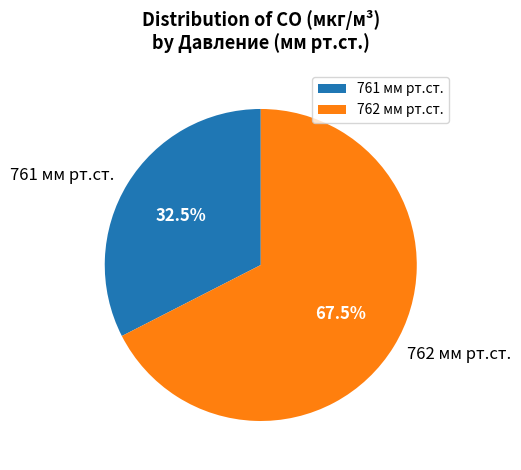

What percentage is NOT represented by 762 мм рт.ст.?

32.5%